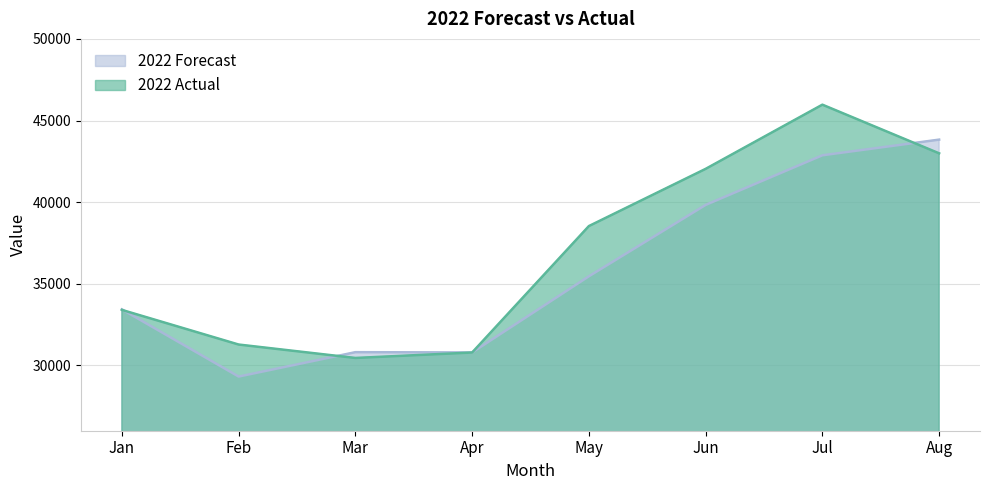

Where does the 2022 Forecast series first go above 35460?

Jun